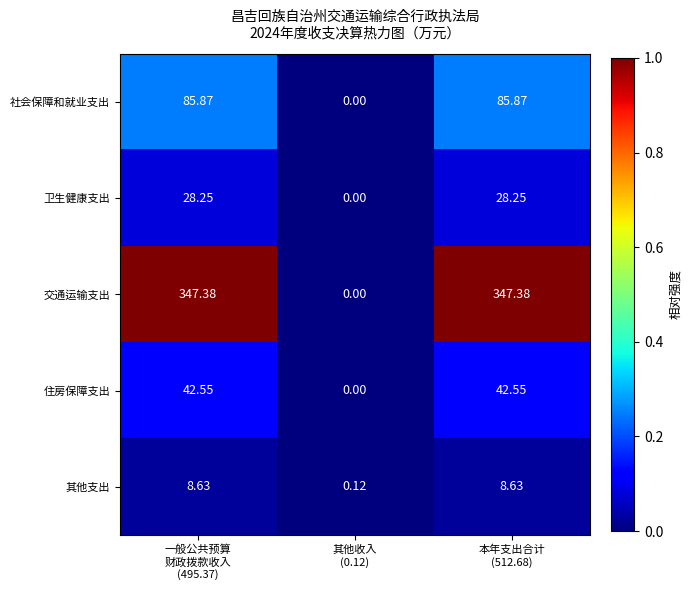

How many series are shown in this chart?

5